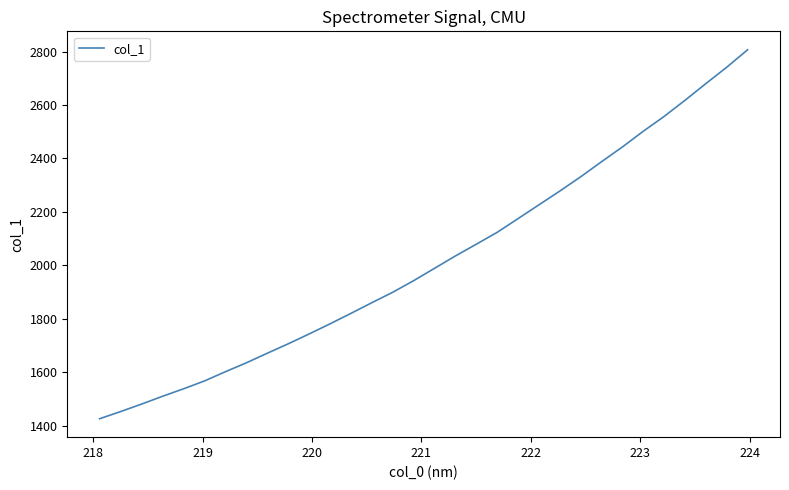

What is the greatest value displayed?

2807.0